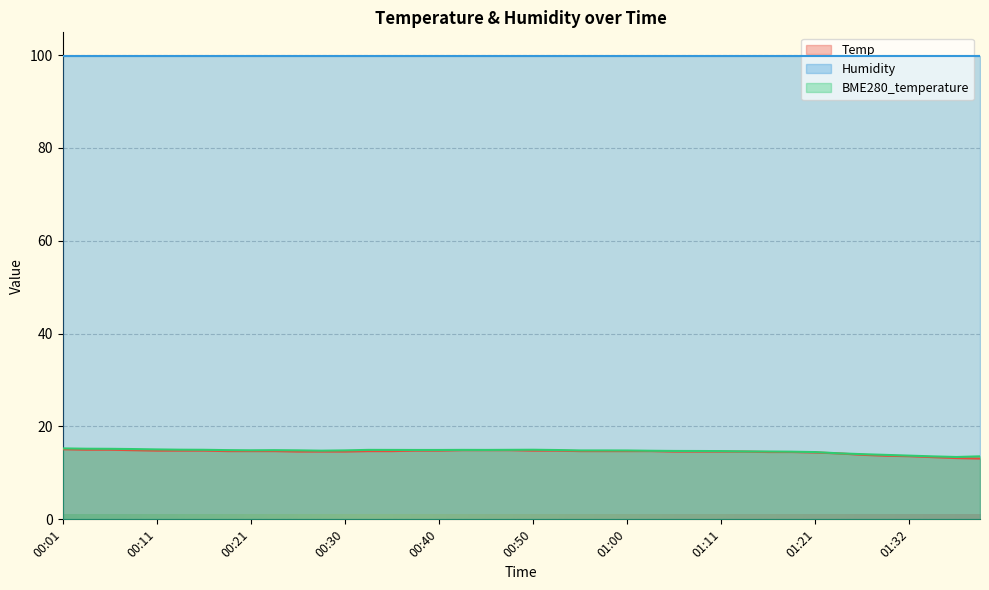

True or false: Humidity and BME280_temperature cross at least once.

False